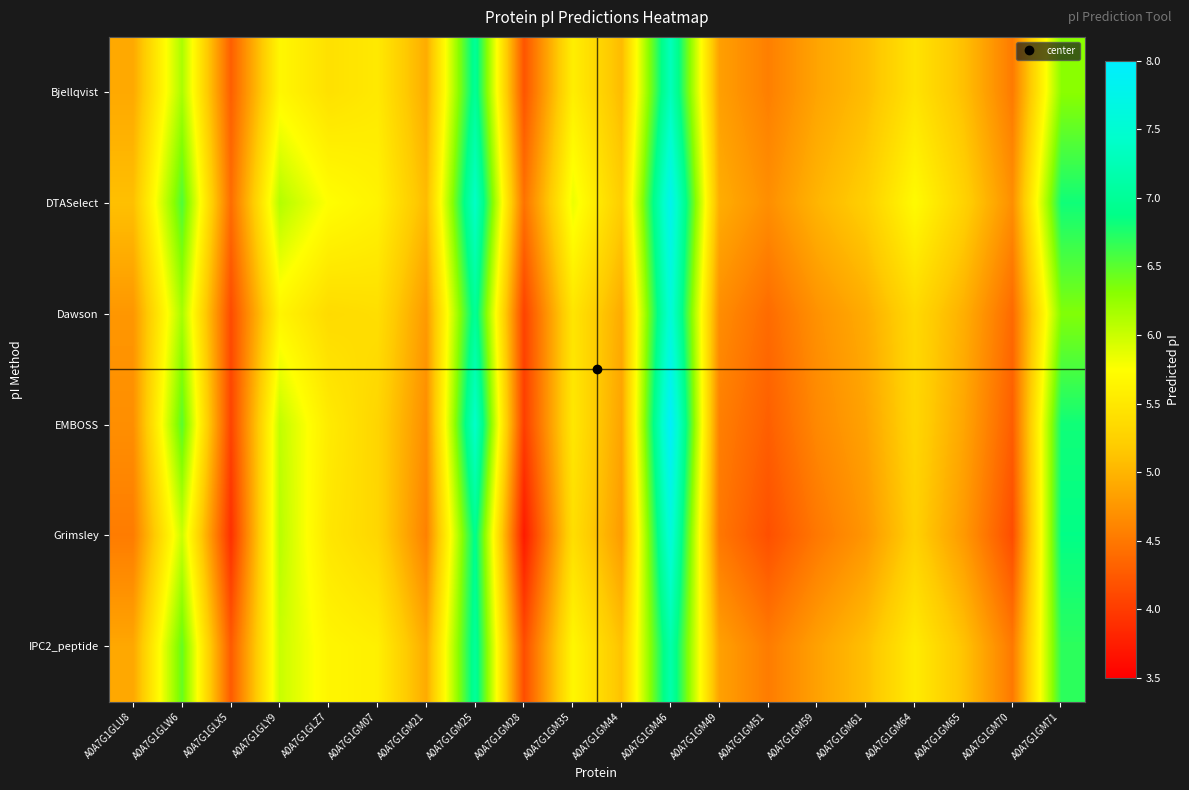

Reading left to right, what are all the values shown in this chart?

Bjellqvist: A0A7G1GLU8=4.9	A0A7G1GLW6=6.1	A0A7G1GLX5=4.3	A0A7G1GLY9=5.7	A0A7G1GLZ7=5.4	A0A7G1GM07=5.5	A0A7G1GM21=4.9	A0A7G1GM25=7.0	A0A7G1GM28=4.2	A0A7G1GM35=5.6	A0A7G1GM44=5.1	A0A7G1GM46=7.3	A0A7G1GM49=4.8	A0A7G1GM51=4.6	A0A7G1GM59=4.9	A0A7G1GM61=5.1	A0A7G1GM64=5.4	A0A7G1GM65=5.1	A0A7G1GM70=4.5	A0A7G1GM71=6.3
DTASelect: A0A7G1GLU8=5.1	A0A7G1GLW6=6.5	A0A7G1GLX5=4.4	A0A7G1GLY9=6.1	A0A7G1GLZ7=5.7	A0A7G1GM07=5.6	A0A7G1GM21=5.1	A0A7G1GM25=7.4	A0A7G1GM28=4.4	A0A7G1GM35=5.8	A0A7G1GM44=5.2	A0A7G1GM46=7.8	A0A7G1GM49=4.9	A0A7G1GM51=4.7	A0A7G1GM59=5.0	A0A7G1GM61=5.2	A0A7G1GM64=5.7	A0A7G1GM65=5.3	A0A7G1GM70=4.7	A0A7G1GM71=6.8
Dawson: A0A7G1GLU8=4.7	A0A7G1GLW6=6.2	A0A7G1GLX5=4.1	A0A7G1GLY9=5.6	A0A7G1GLZ7=5.4	A0A7G1GM07=5.4	A0A7G1GM21=4.8	A0A7G1GM25=7.0	A0A7G1GM28=4.0	A0A7G1GM35=5.5	A0A7G1GM44=4.9	A0A7G1GM46=7.6	A0A7G1GM49=4.7	A0A7G1GM51=4.4	A0A7G1GM59=4.7	A0A7G1GM61=4.9	A0A7G1GM64=5.3	A0A7G1GM65=5.0	A0A7G1GM70=4.4	A0A7G1GM71=6.3
EMBOSS: A0A7G1GLU8=4.7	A0A7G1GLW6=6.5	A0A7G1GLX5=4.1	A0A7G1GLY9=6.0	A0A7G1GLZ7=5.5	A0A7G1GM07=5.3	A0A7G1GM21=4.7	A0A7G1GM25=7.4	A0A7G1GM28=4.0	A0A7G1GM35=5.5	A0A7G1GM44=4.9	A0A7G1GM46=8.0	A0A7G1GM49=4.6	A0A7G1GM51=4.3	A0A7G1GM59=4.6	A0A7G1GM61=4.9	A0A7G1GM64=5.3	A0A7G1GM65=4.9	A0A7G1GM70=4.3	A0A7G1GM71=6.8
Grimsley: A0A7G1GLU8=4.5	A0A7G1GLW6=6.0	A0A7G1GLX5=3.9	A0A7G1GLY9=6.1	A0A7G1GLZ7=5.5	A0A7G1GM07=5.3	A0A7G1GM21=4.6	A0A7G1GM25=6.9	A0A7G1GM28=3.7	A0A7G1GM35=5.4	A0A7G1GM44=4.8	A0A7G1GM46=7.6	A0A7G1GM49=4.5	A0A7G1GM51=4.2	A0A7G1GM59=4.5	A0A7G1GM61=4.7	A0A7G1GM64=5.2	A0A7G1GM65=4.8	A0A7G1GM70=4.1	A0A7G1GM71=6.9
IPC2_peptide: A0A7G1GLU8=4.9	A0A7G1GLW6=6.5	A0A7G1GLX5=4.3	A0A7G1GLY9=6.0	A0A7G1GLZ7=5.7	A0A7G1GM07=5.6	A0A7G1GM21=4.9	A0A7G1GM25=7.0	A0A7G1GM28=4.1	A0A7G1GM35=5.7	A0A7G1GM44=5.1	A0A7G1GM46=7.2	A0A7G1GM49=4.8	A0A7G1GM51=4.5	A0A7G1GM59=4.8	A0A7G1GM61=5.1	A0A7G1GM64=5.5	A0A7G1GM65=5.1	A0A7G1GM70=4.5	A0A7G1GM71=6.7